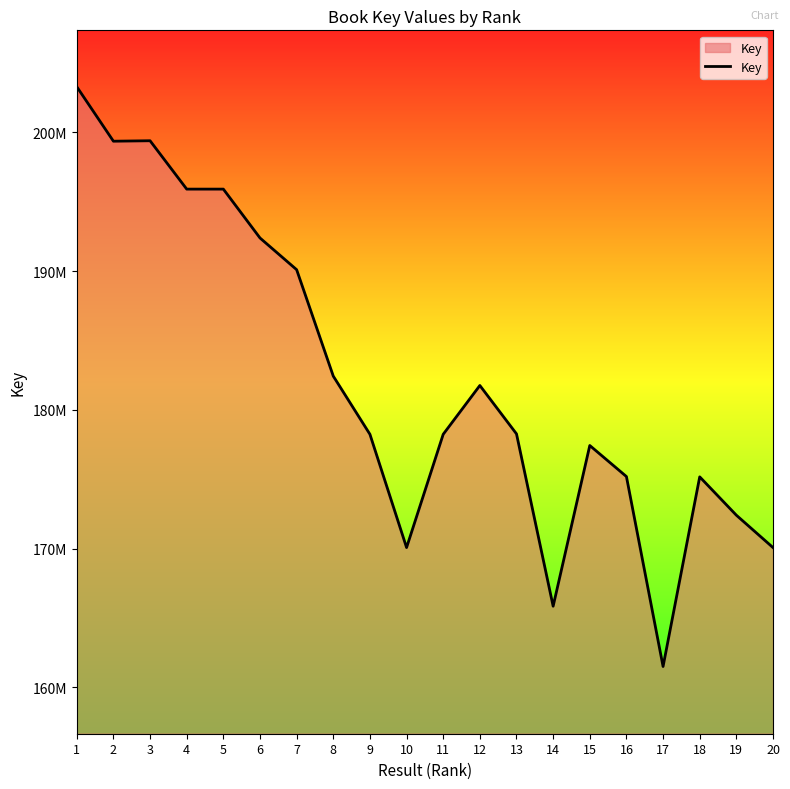

Does the chart display data point markers on the line(s)?

No